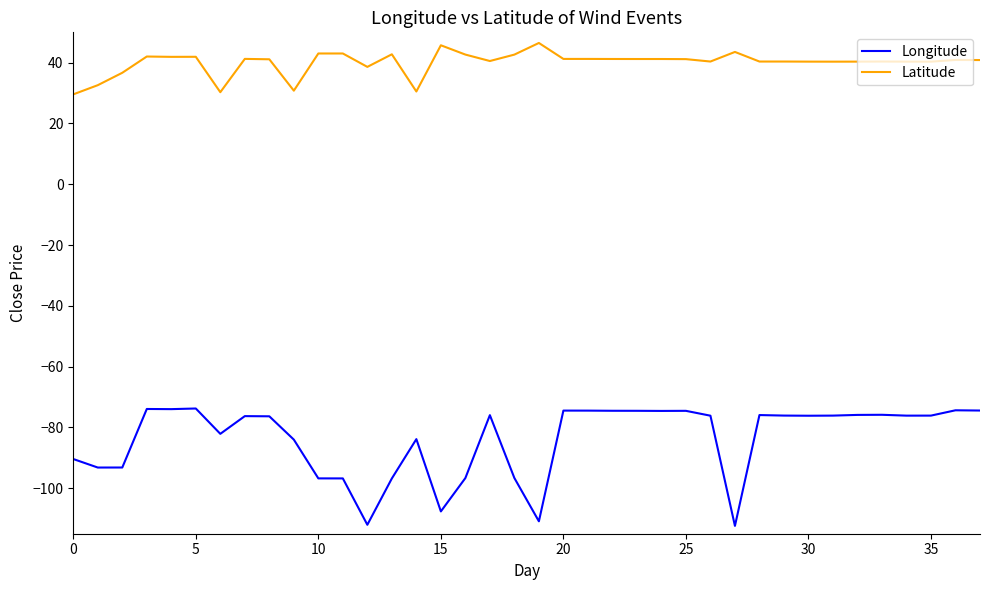

What is the maximum value shown in the chart?

46.5